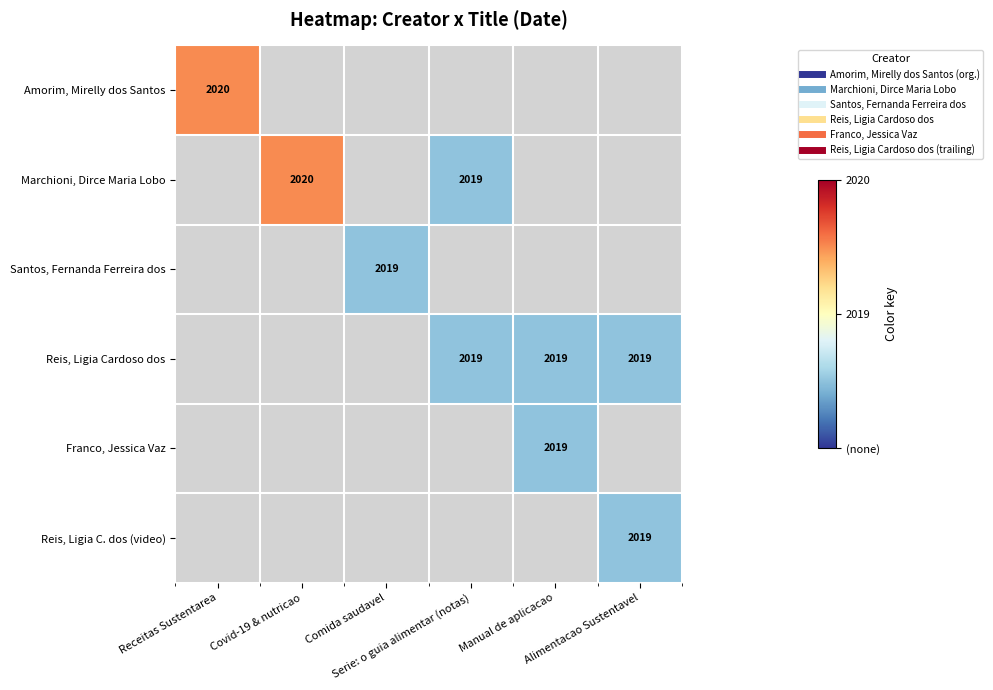

How many values in Reis, Ligia Cardoso dos are above zero?

3